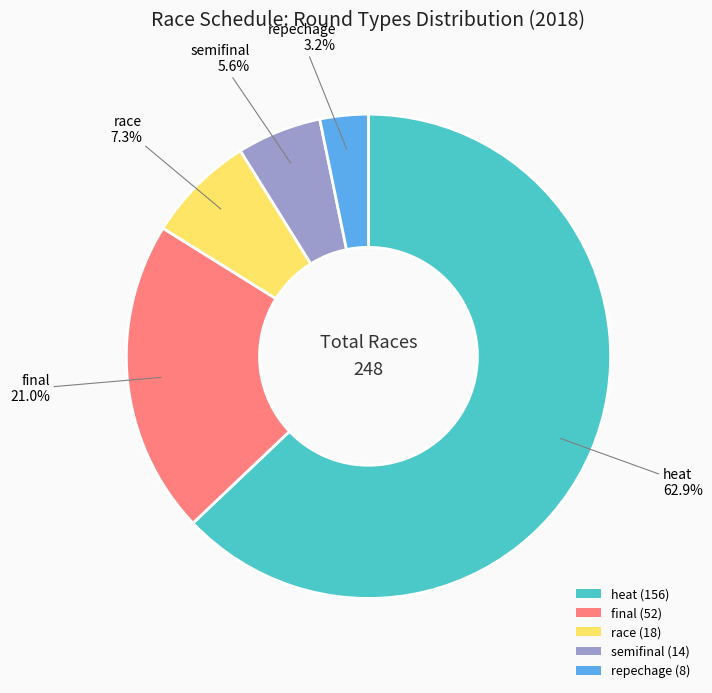

Does heat (156) represent more than half of the total?

Yes